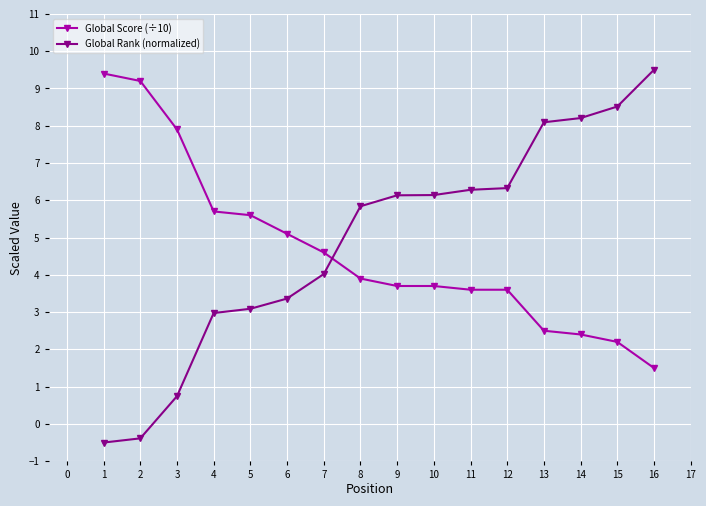

Rank the series by their average value, from lowest to highest.

Global Score (÷10), Global Rank (normalized)